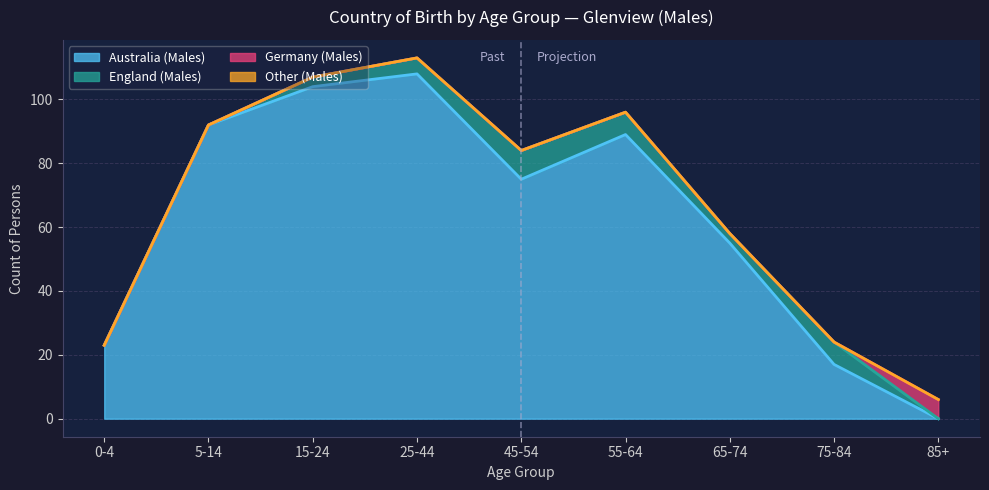

Which label corresponds to the largest value in the chart?

25-44